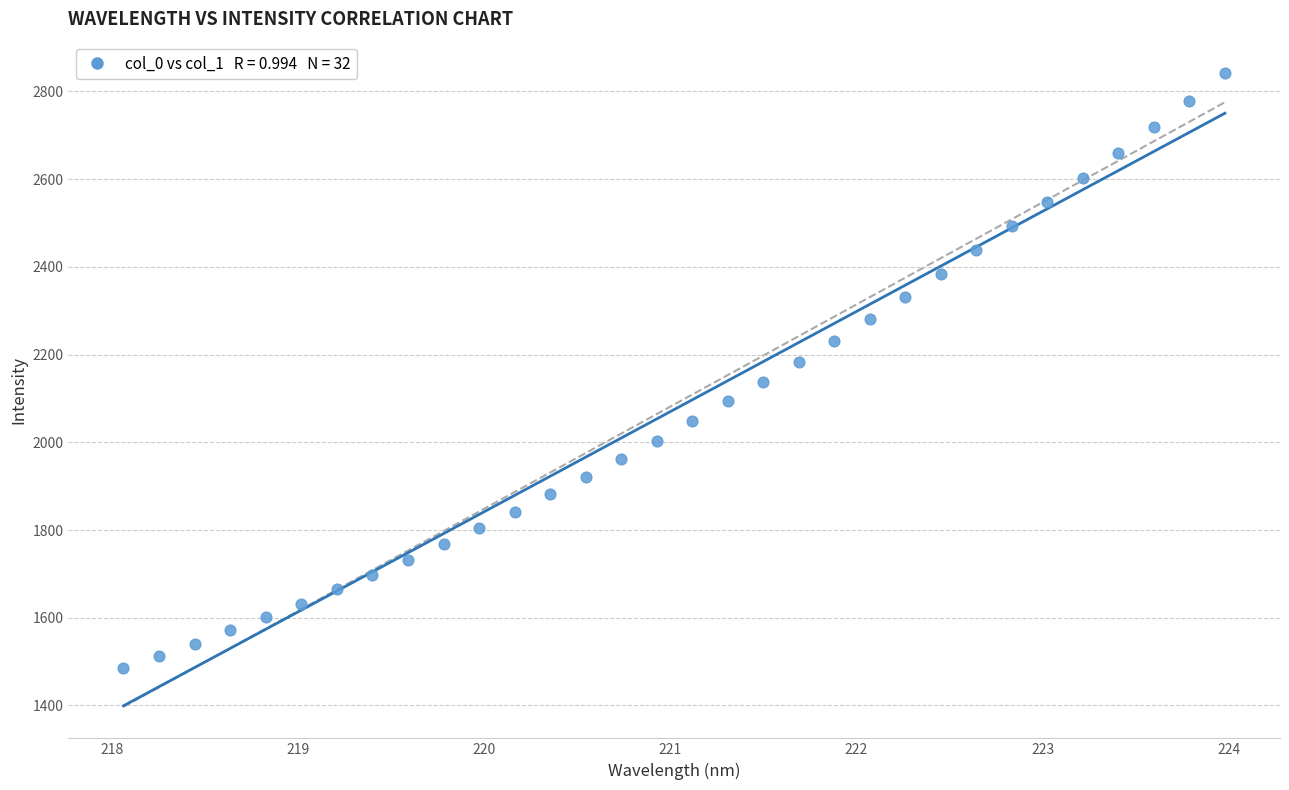

What is the range of Y values (max minus min)?

1354.7